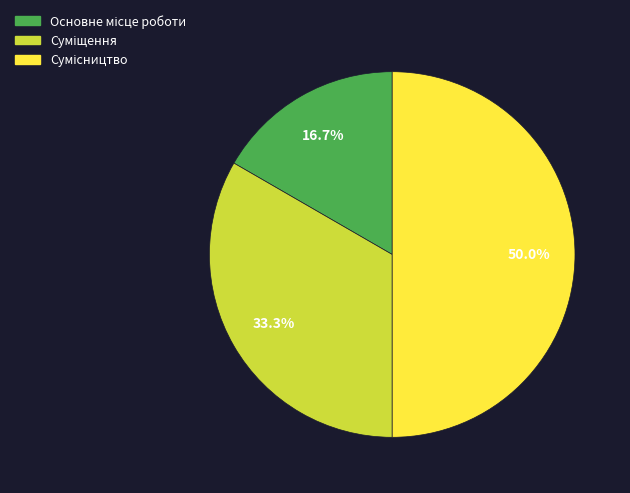

Count the number of slices in the pie.

3